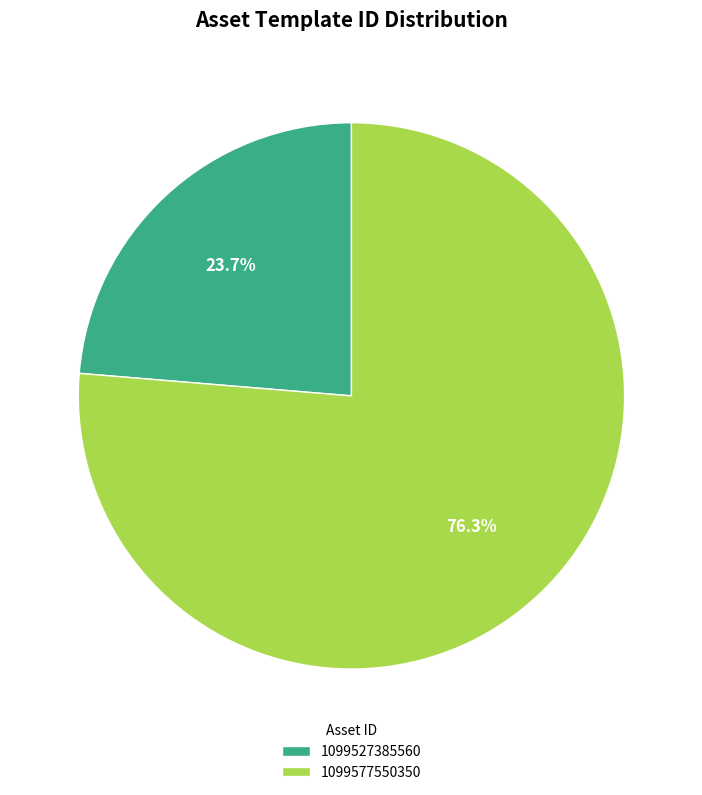

How many segments does this pie chart have?

2